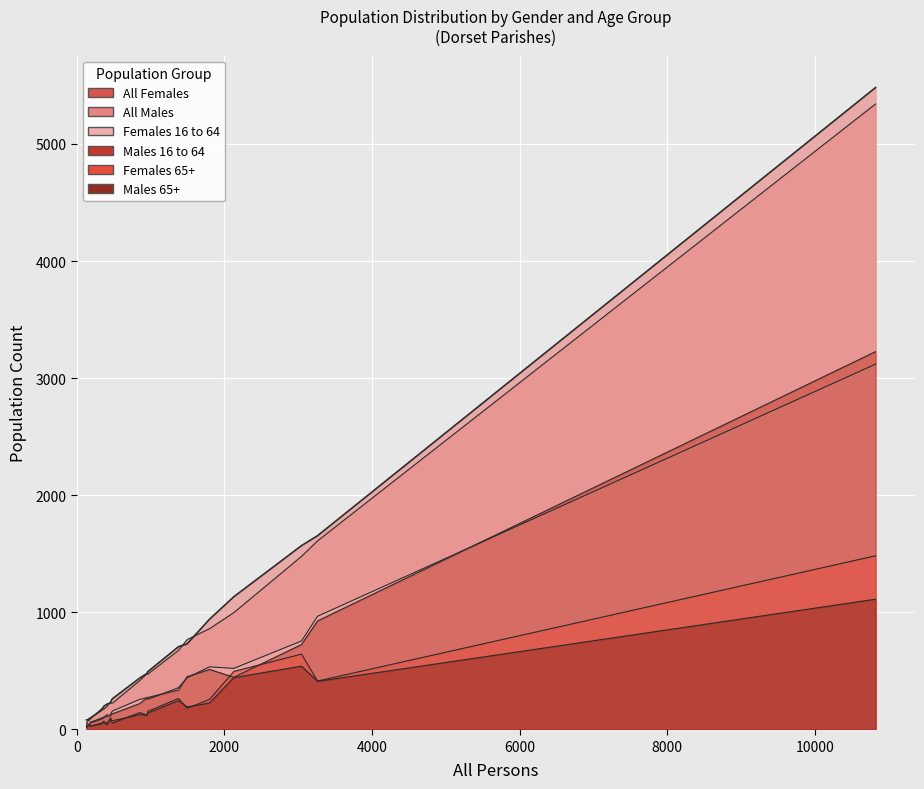

What is the sum of all All Females values?

15272